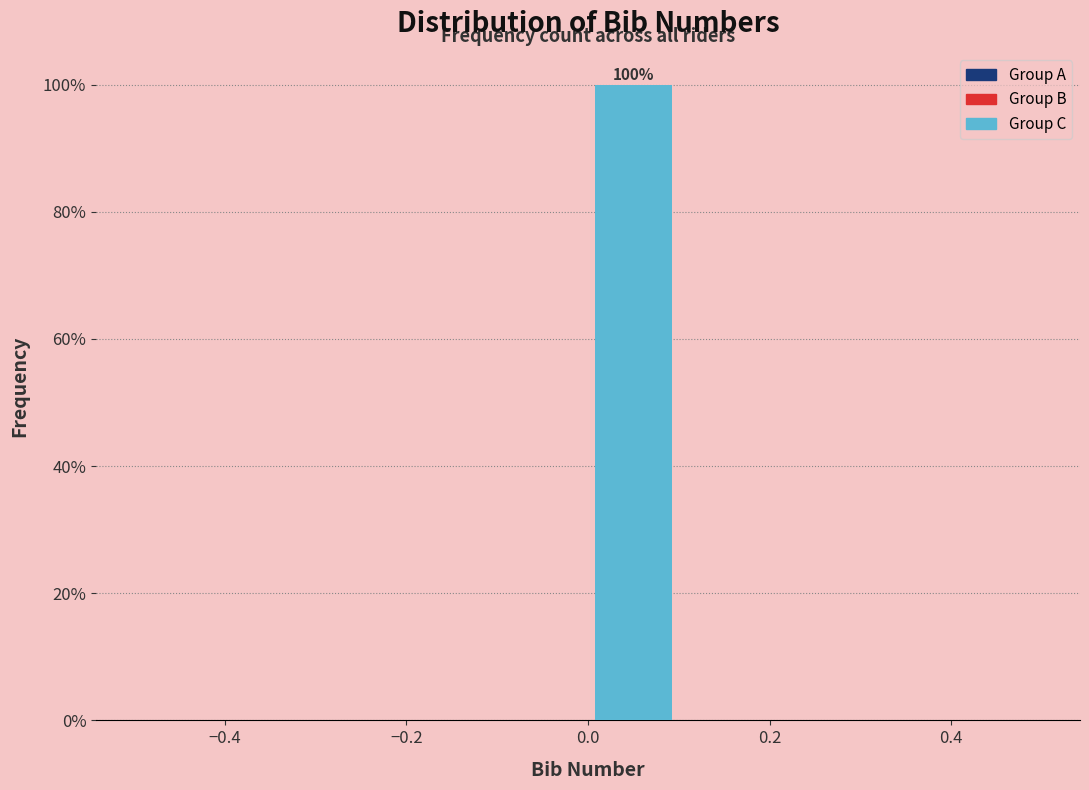

Over which range of the x-axis is the bar tallest?

0.0 to 0.1